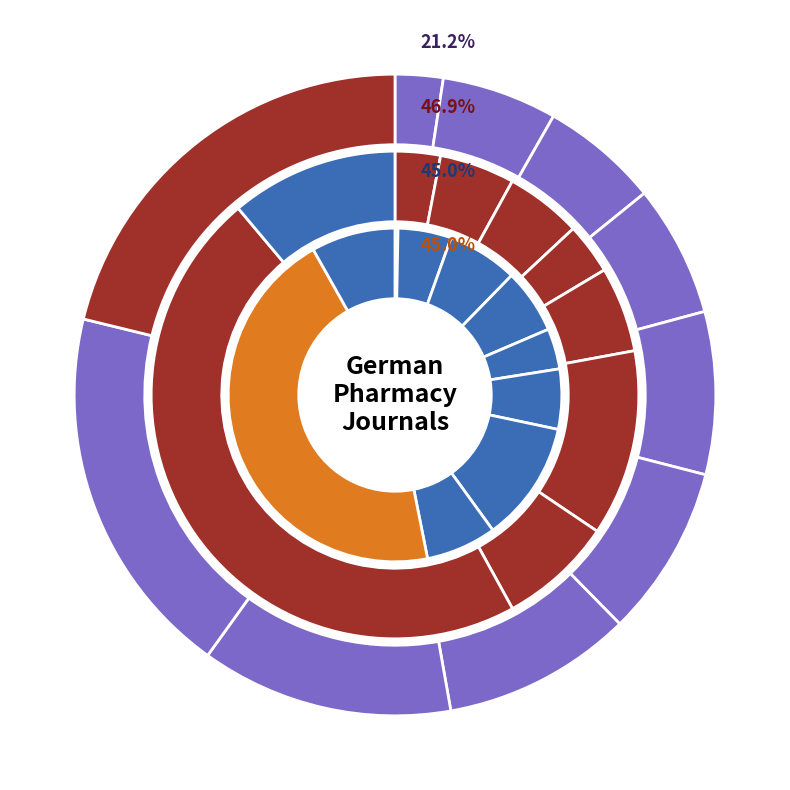

To the nearest percent, what percentage of the pie is Rank 3?

7%